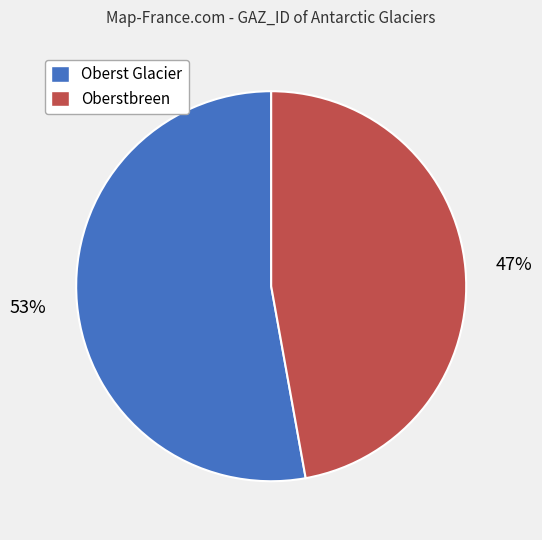

Is the sum of Oberst Glacier and Oberstbreen greater than half?

Yes